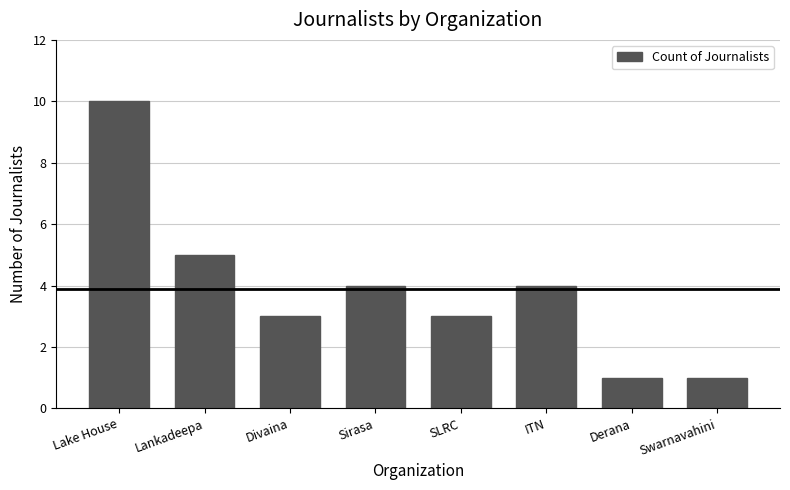

The chart shows a value of 2 at Derana. True or false?

False